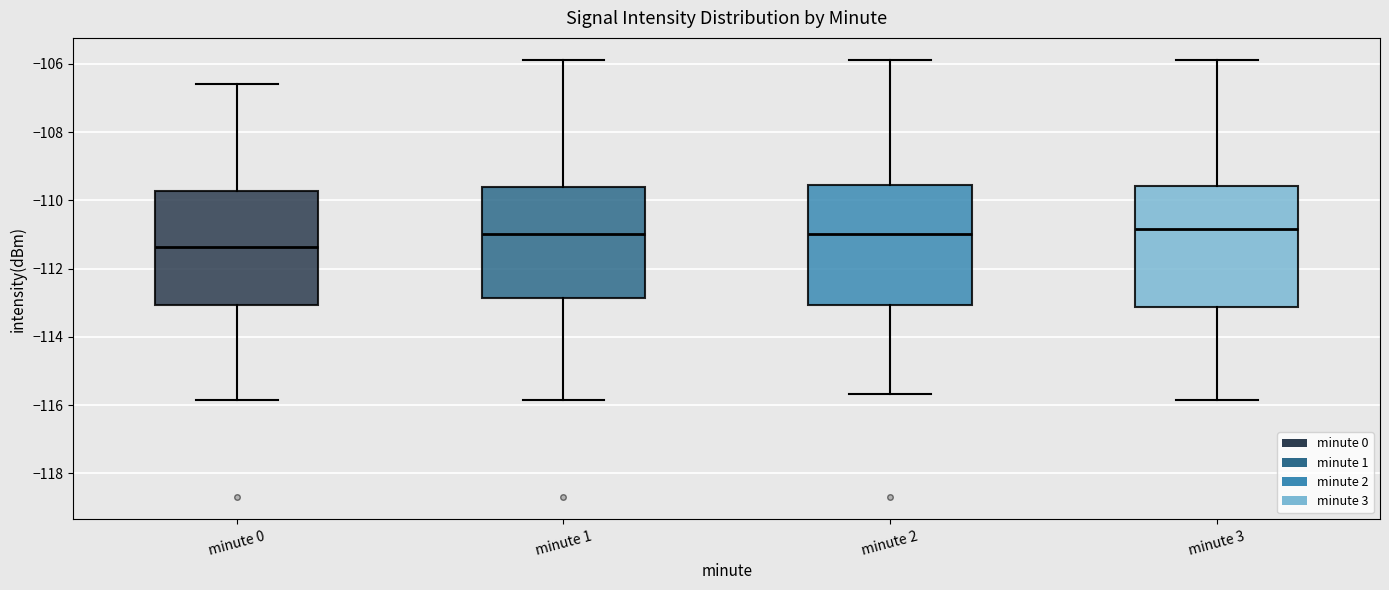

Reading left to right, read every box against the y-axis: the position of its median line, the range the box covers, and the ends of its whiskers. The values are not printed on the chart, so give them approximately, as read against the axis.

minute 0: median -111.4, box -113.0 to -109.8, whiskers -115.8 to -106.6
minute 1: median -111.0, box -112.8 to -109.6, whiskers -115.8 to -105.8
minute 2: median -111.0, box -113.0 to -109.6, whiskers -115.6 to -105.8
minute 3: median -110.8, box -113.2 to -109.6, whiskers -115.8 to -105.8